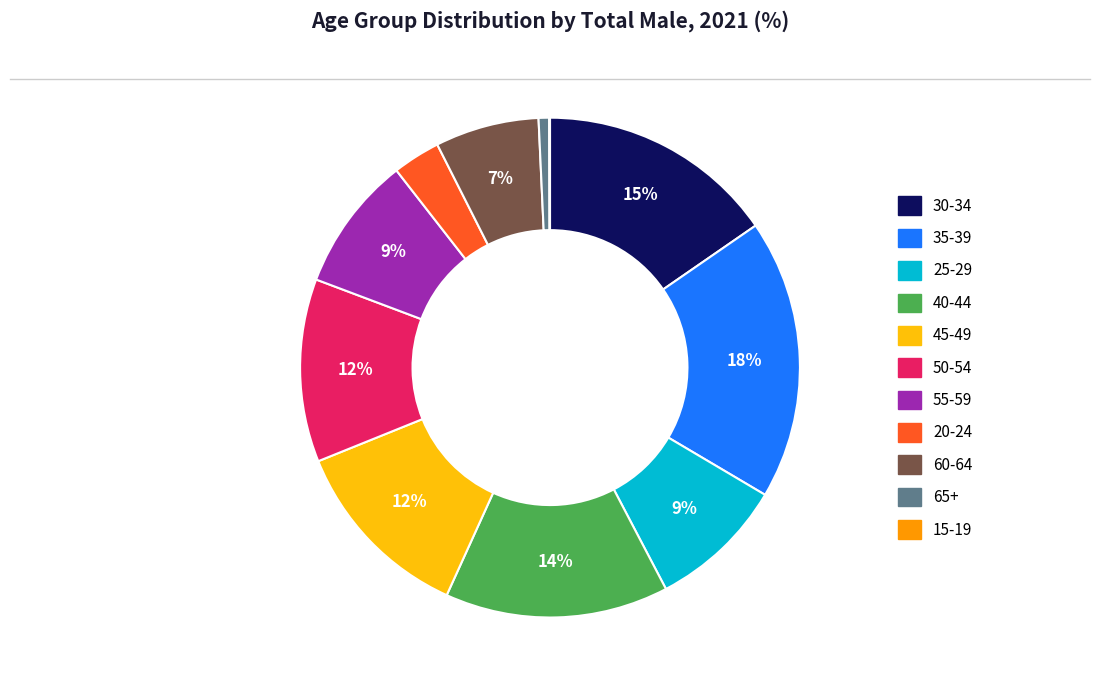

Which category has the biggest portion of the pie?

35-39